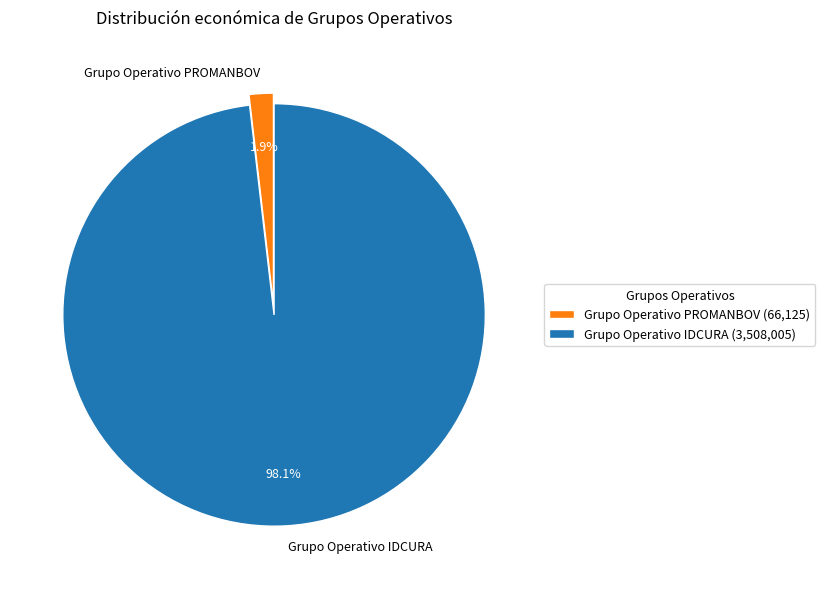

To the nearest percent, what is the difference between the Grupo Operativo IDCURA and Grupo Operativo PROMANBOV slice percentages?

96%